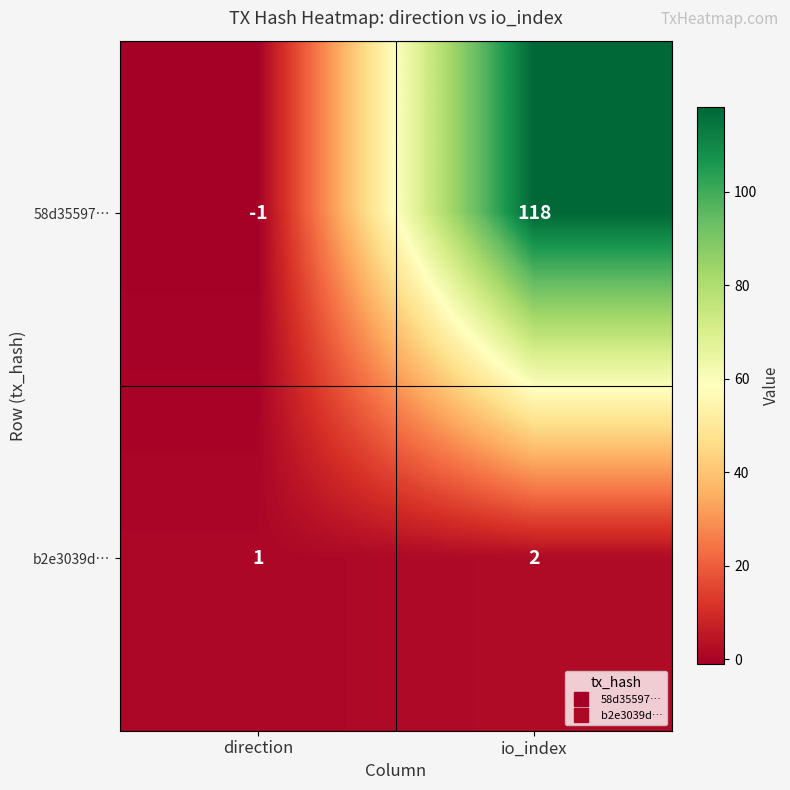

Reading right to left, transcribe all the data shown in this chart.

58d35597…: 118	-1
b2e3039d…: 2	1